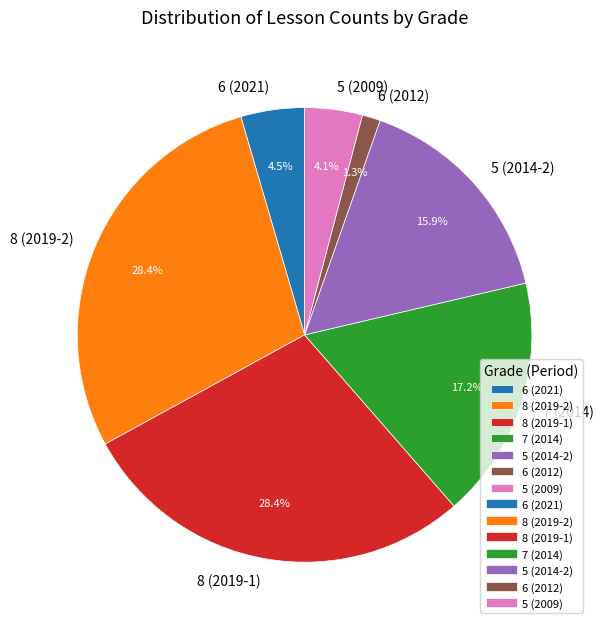

Between 5 (2009) and 8 (2019-1), which is larger?

8 (2019-1)